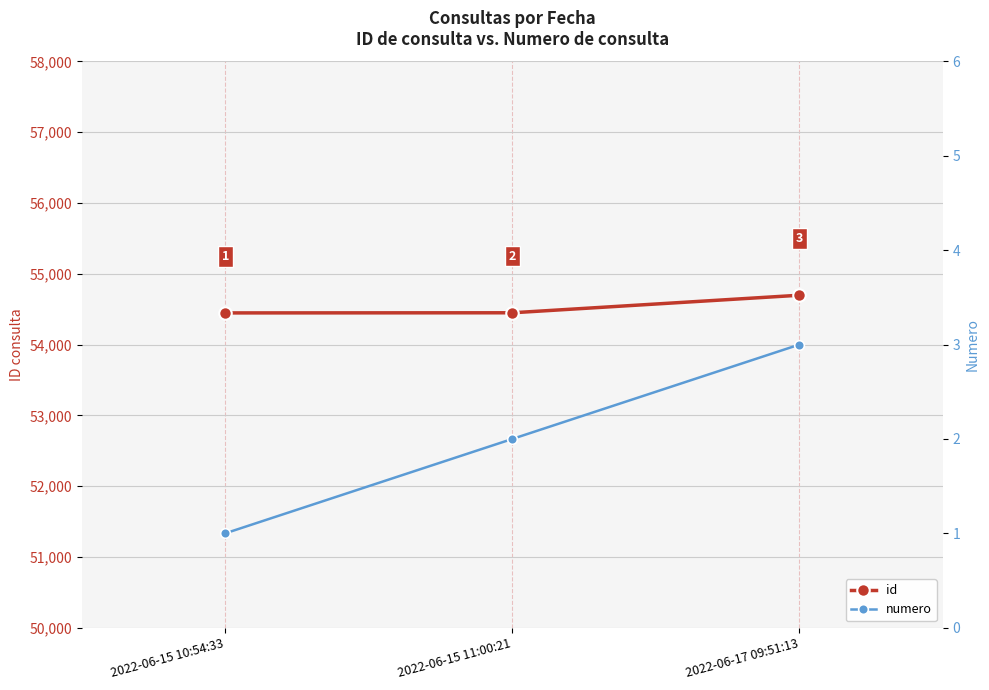

What is the difference between the highest and lowest values at 2022-06-17 09:51:13?

54694